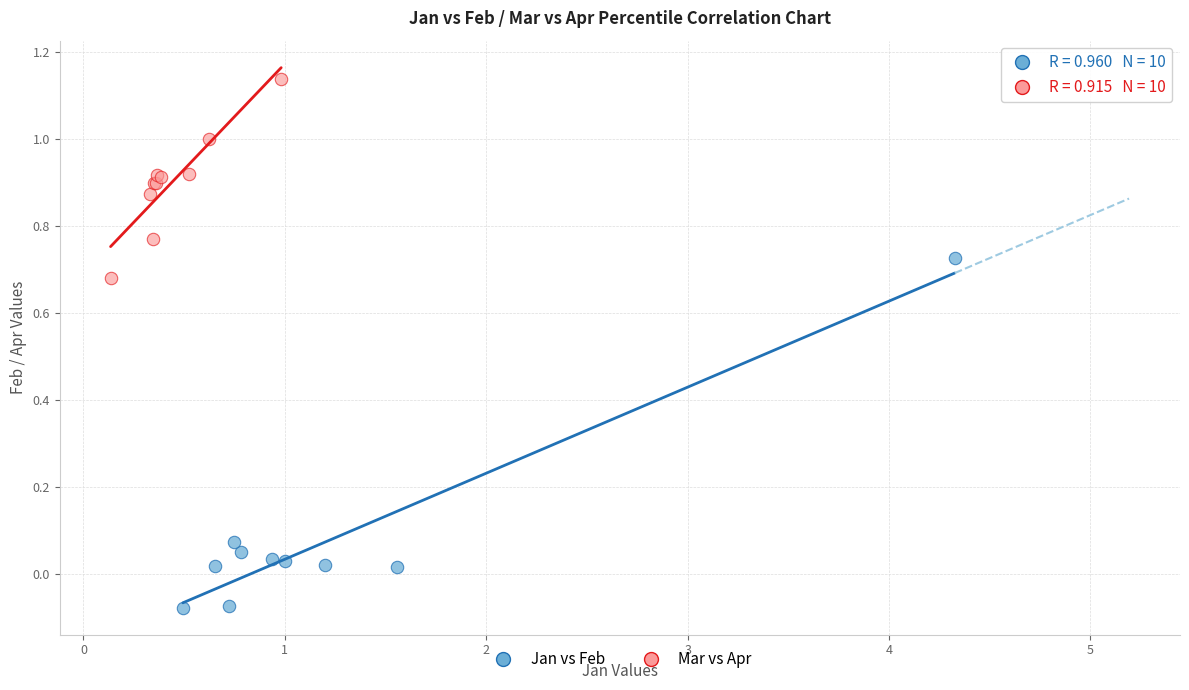

Which series contains the highest Y value?

Mar vs Apr